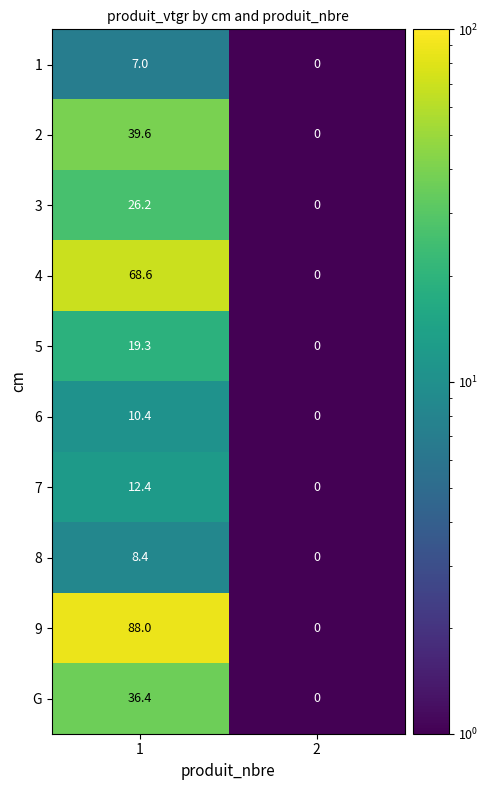

At which category is the sum across all series the highest?

1